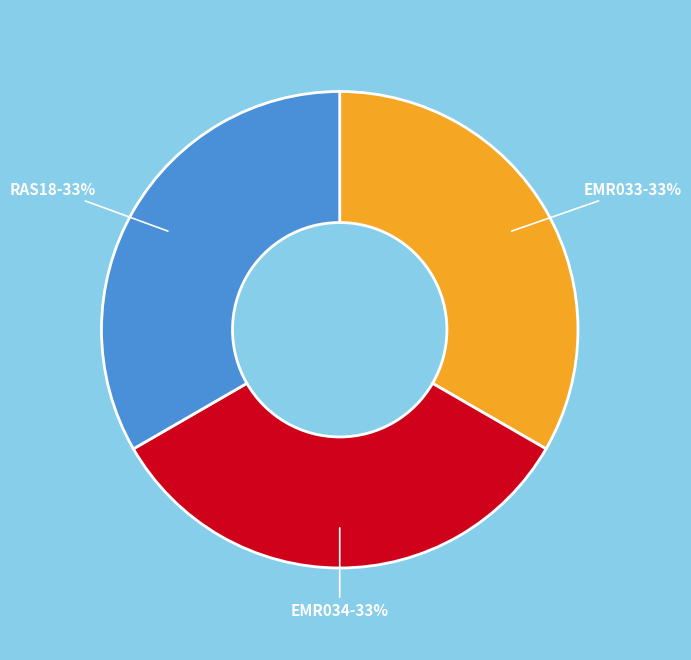

Does any single category account for the majority?

No